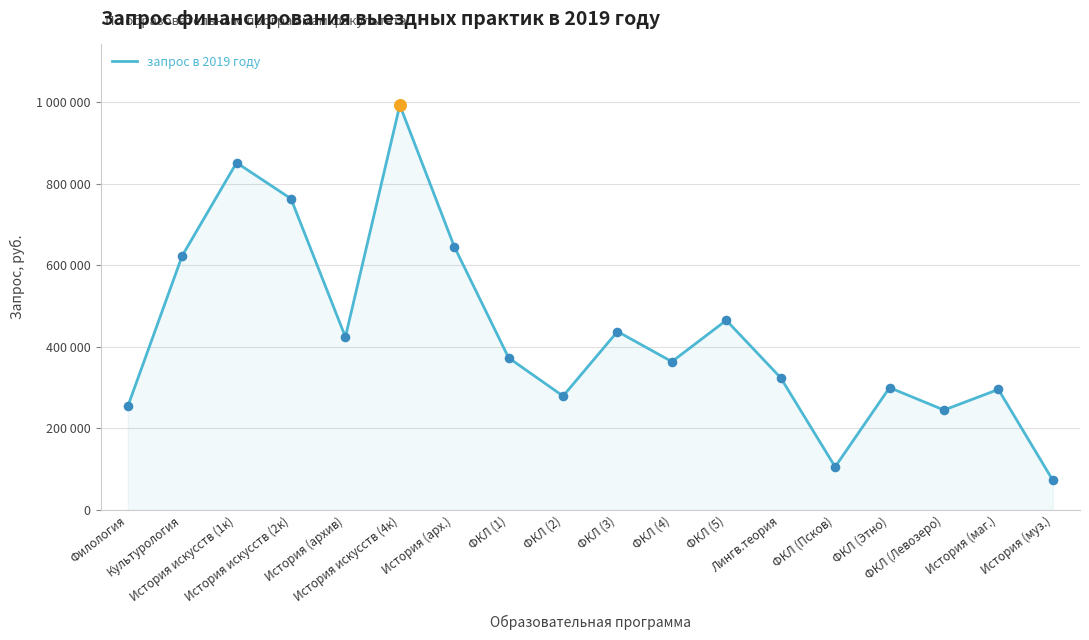

What is the change in value from Культурология to ФКЛ (4)?

-259360